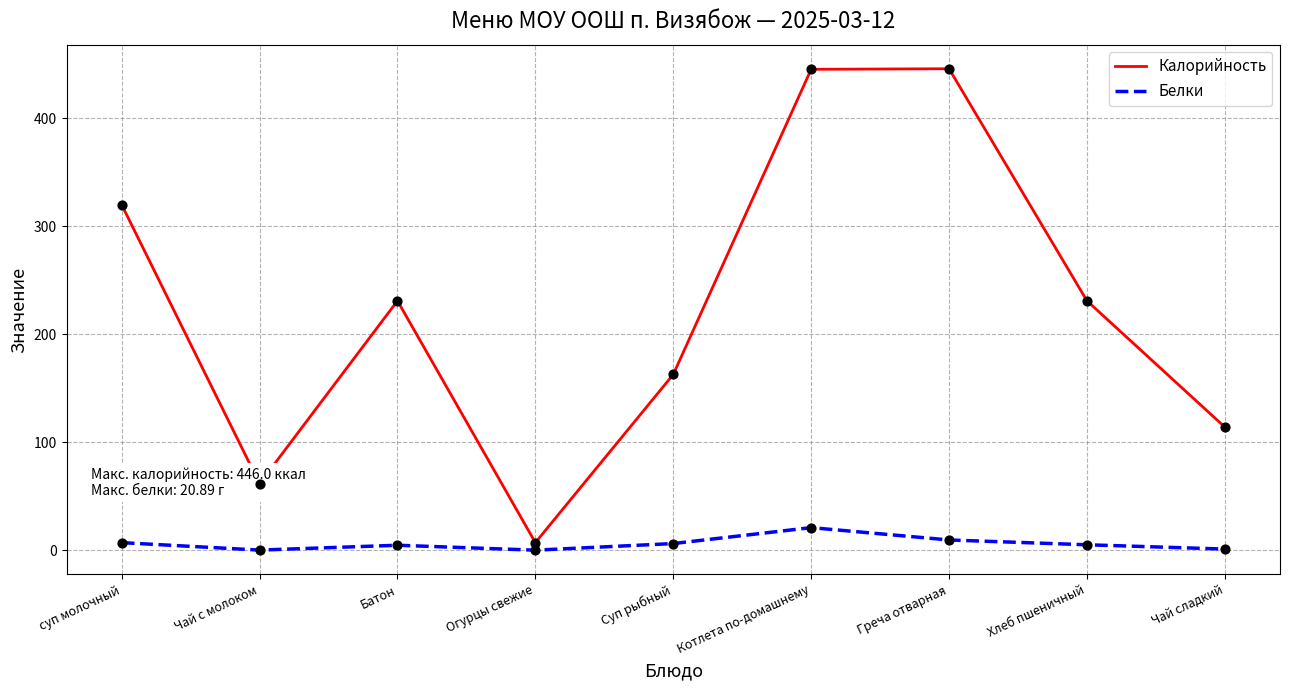

Is the value of Белки at Огурцы свежие greater than the value of Калорийность at Чай с молоком?

No